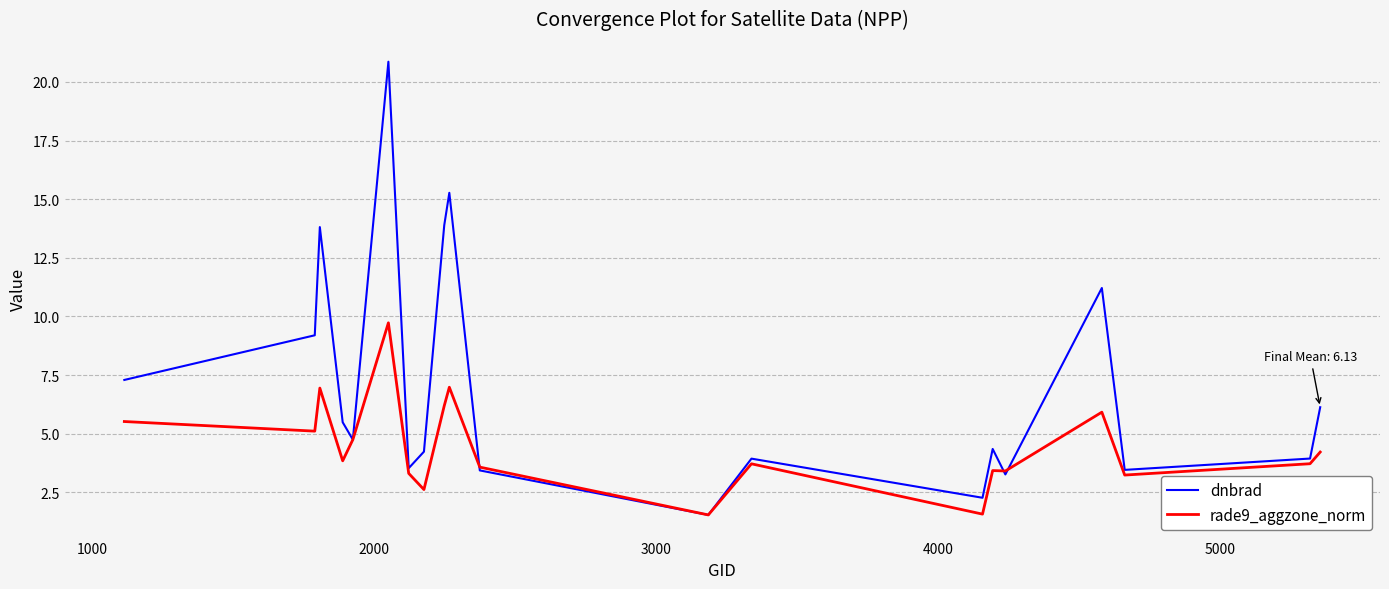

What is the minimum value shown in the chart?

1.5